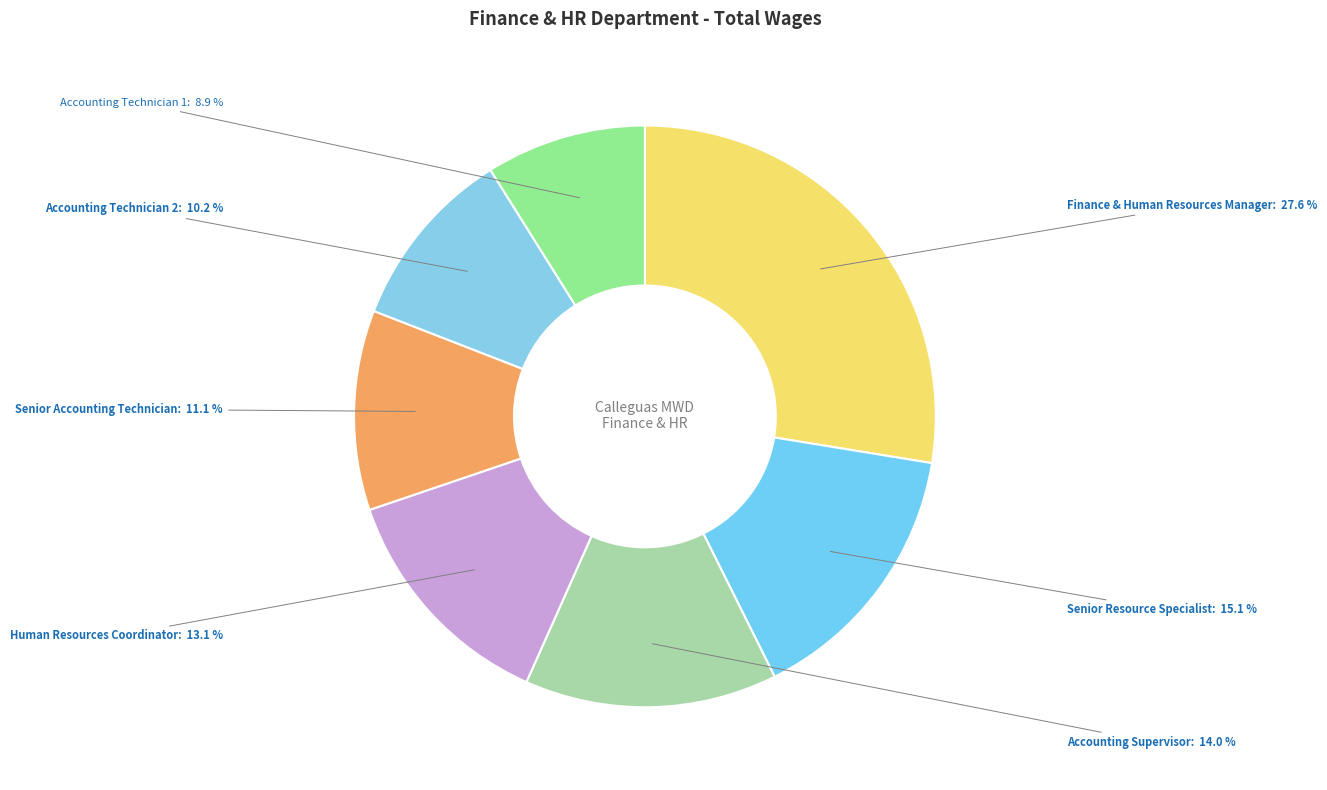

Does Senior Resource Specialist represent more than half of the total?

No